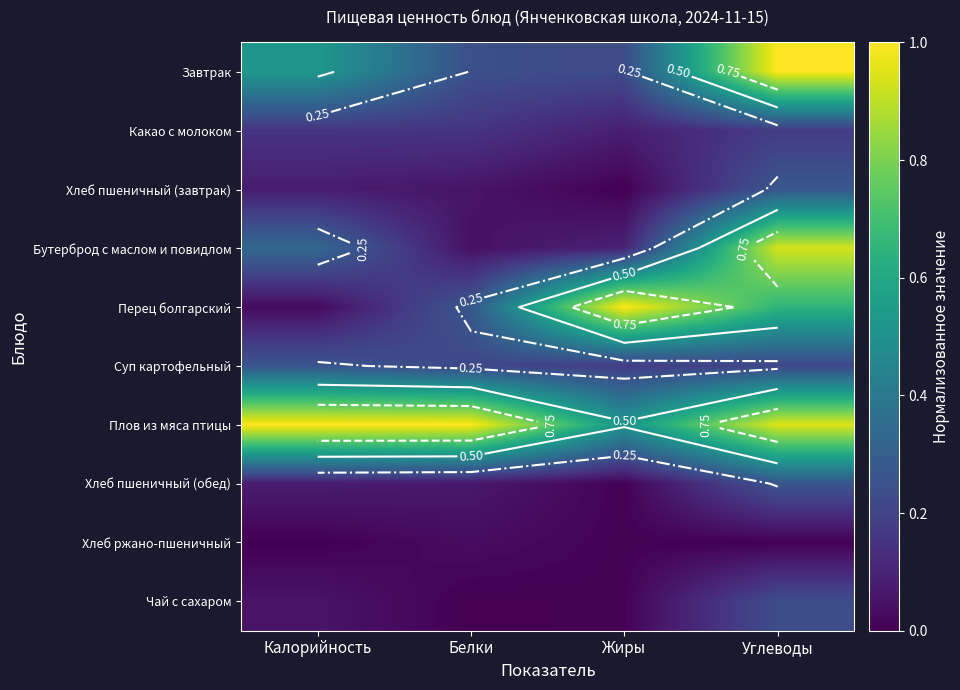

How many distinct data groups are displayed?

10